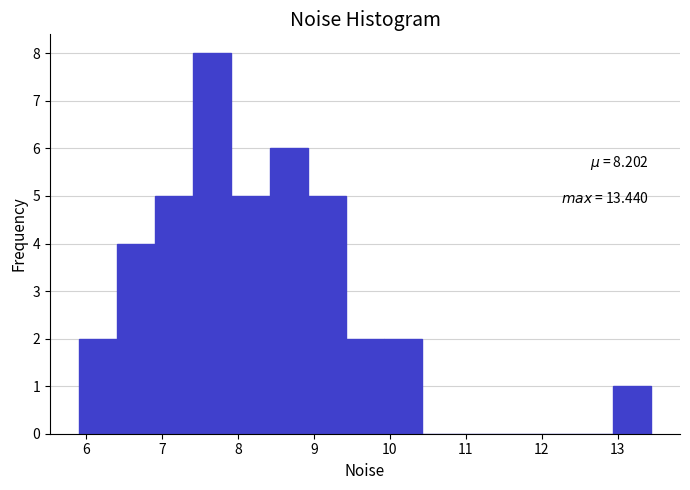

Over which range of the x-axis is the bar tallest?

7.4 to 7.9